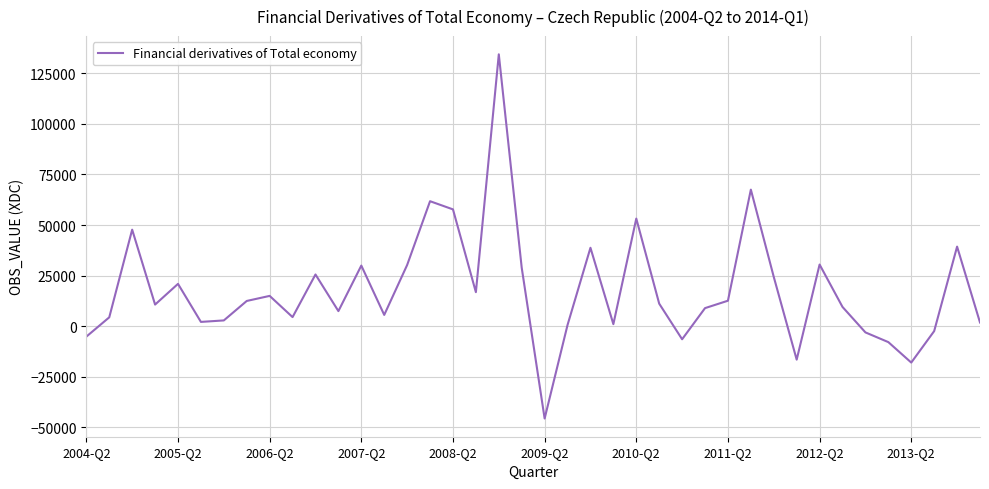

What is the smallest value displayed?

-45704